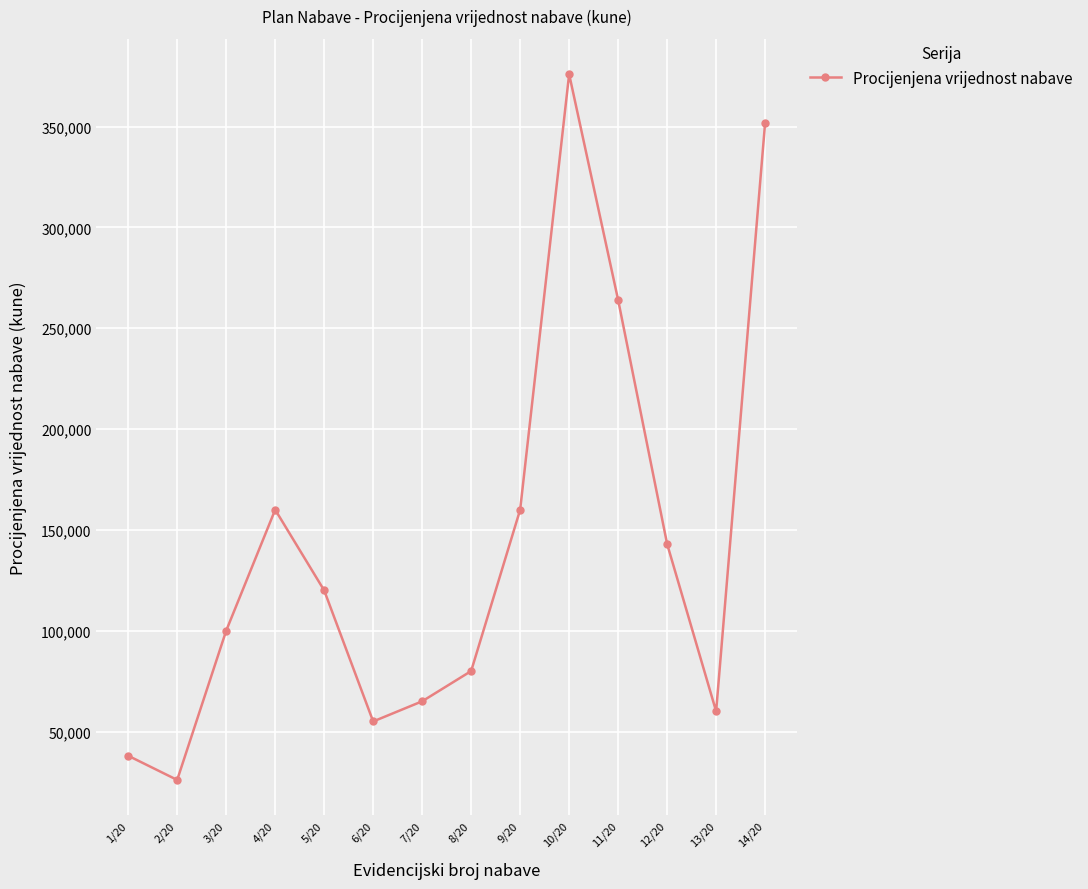

What is the minimum value shown in the chart?

26000